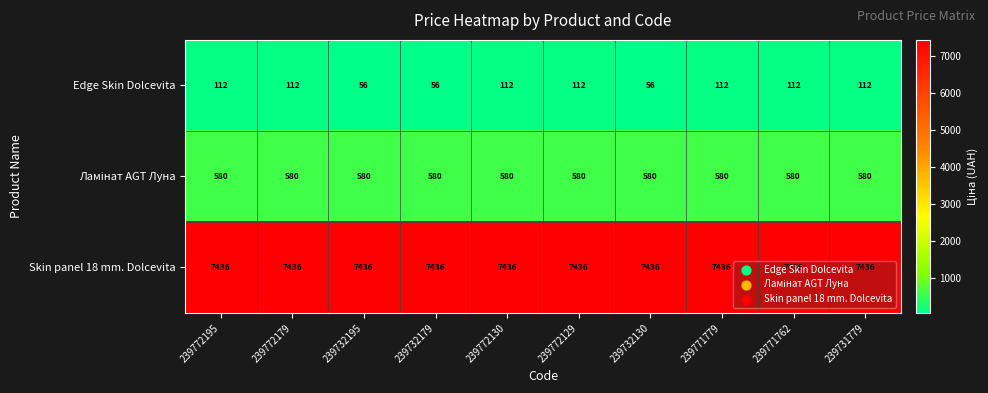

What is the highest value of the Edge Skin Dolcevita series?

112